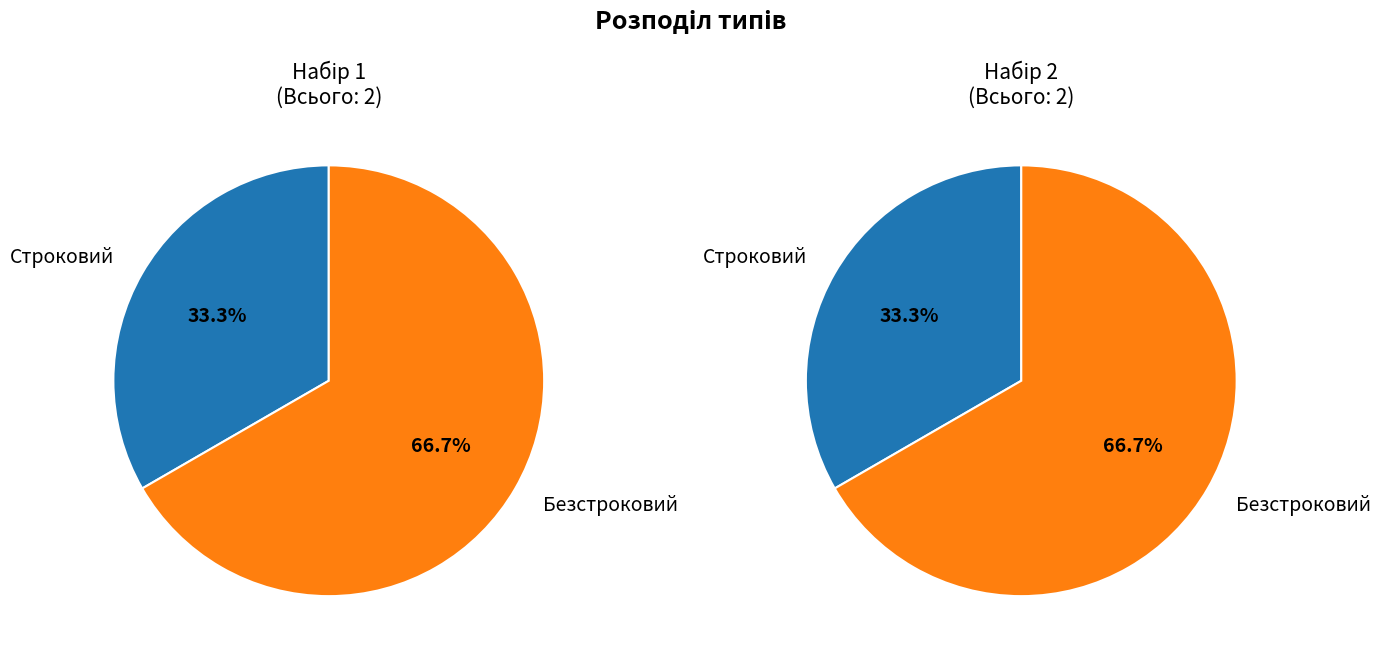

To the nearest percent, what portion does Безстроковий represent?

67%